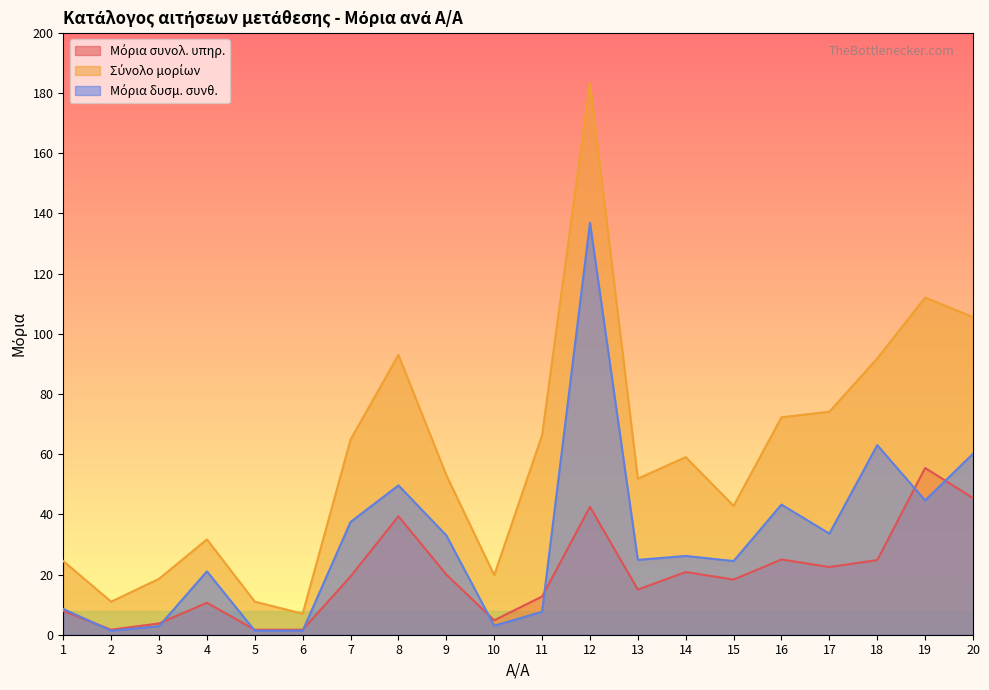

What is the spread (max minus min) of values at 12?

140.9